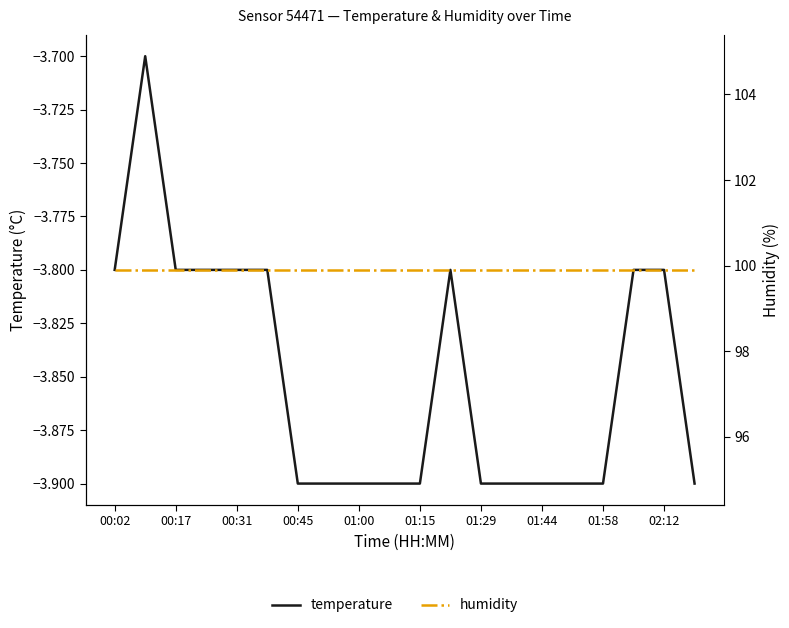

Which category has the lowest value in the humidity series?

00:02